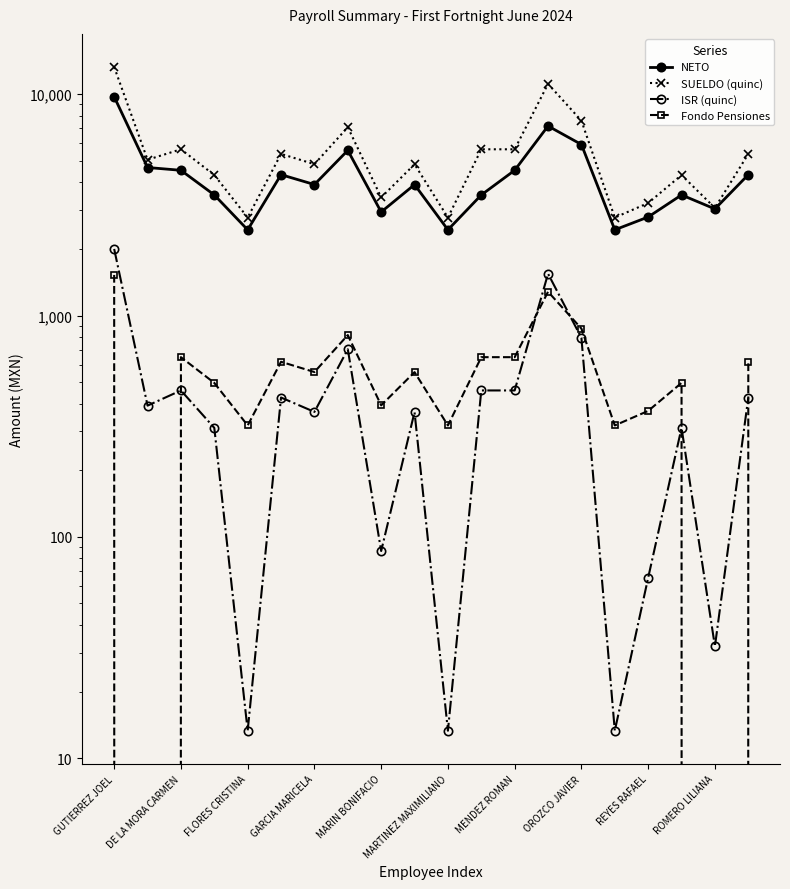

In SUELDO (quinc), how many points are higher than both neighbors (excluding endpoints)?

6